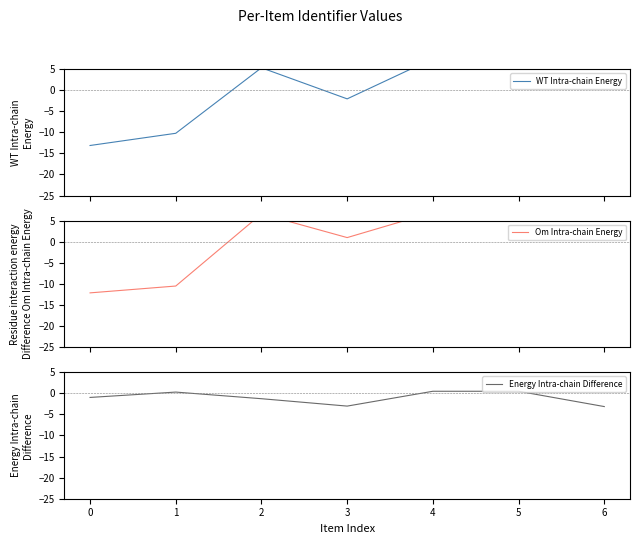

What is the approximate value of Energy Intra-chain Difference at 5?

0.5